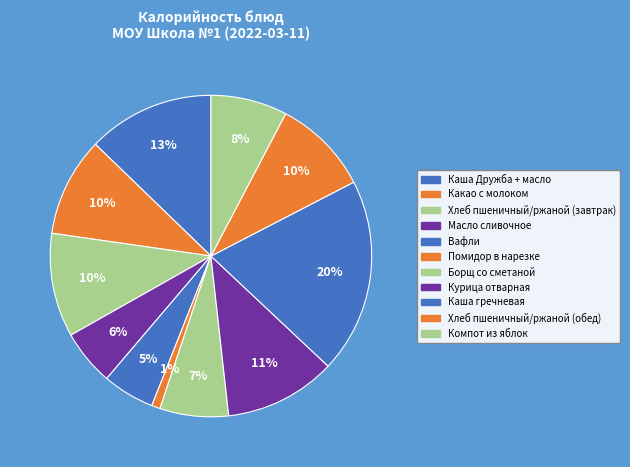

The Борщ со сметаной slice represents 1% of the pie. True or false?

False